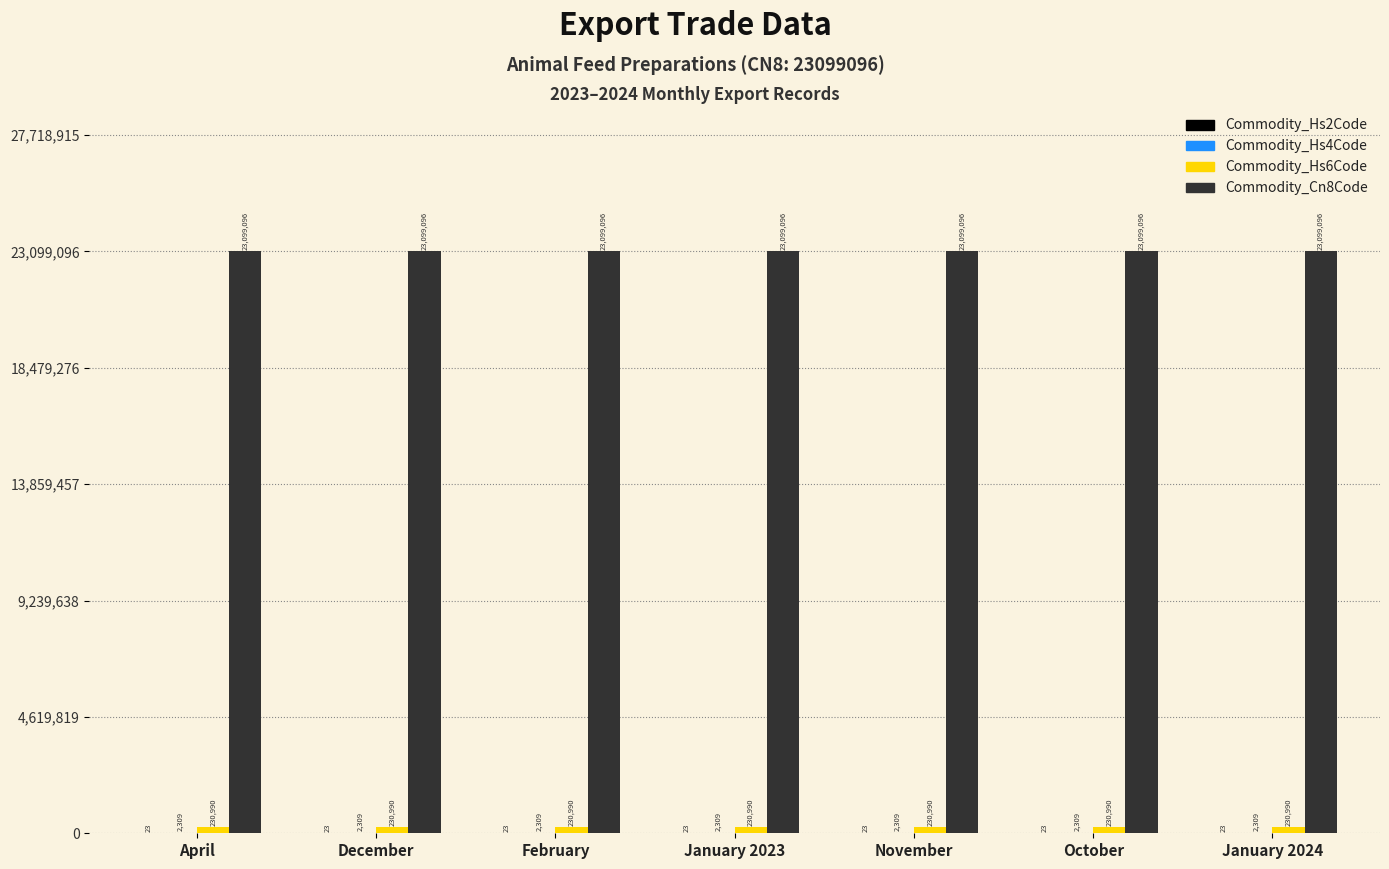

How many groups of bars are there?

7